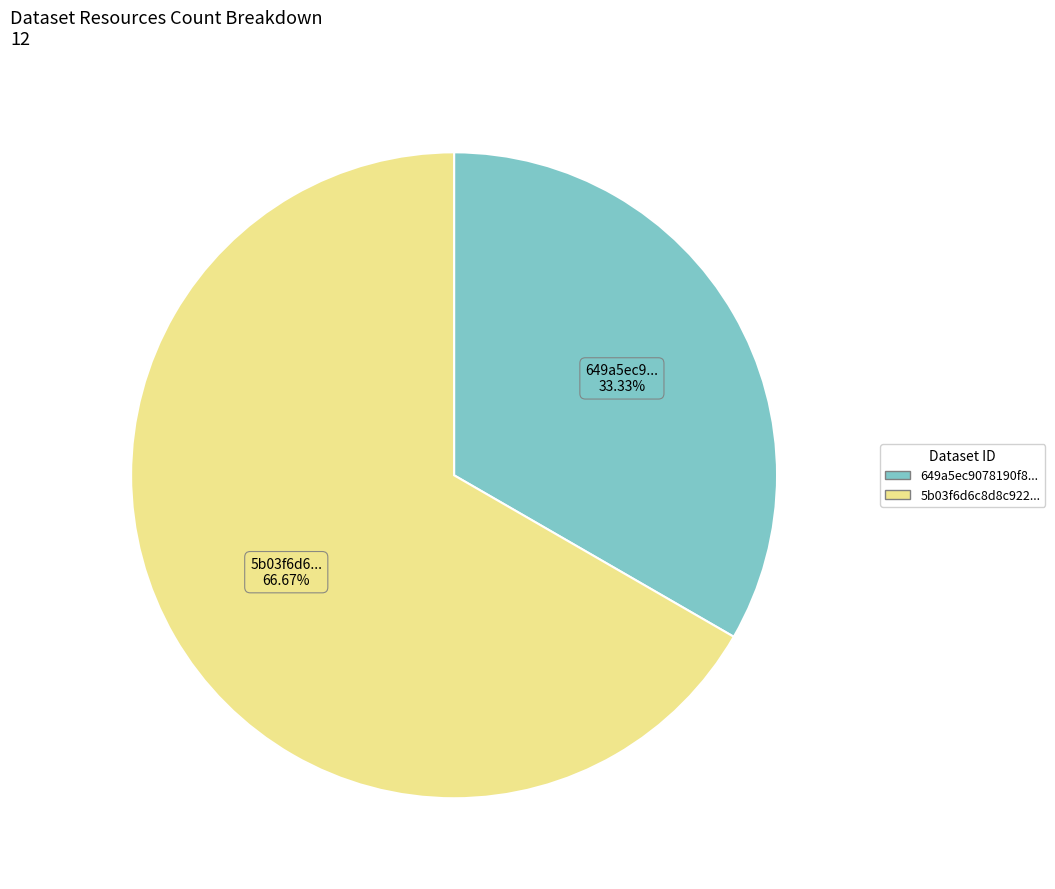

Is there any slice that represents more than half of the pie?

Yes